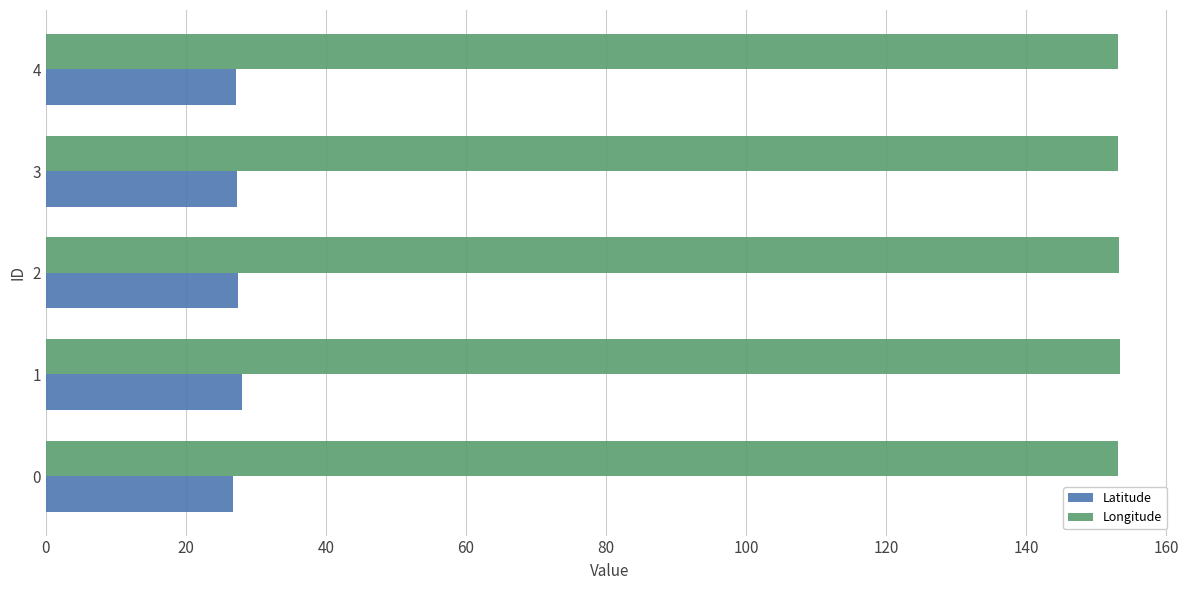

What are all the series names shown in the legend?

Latitude, Longitude